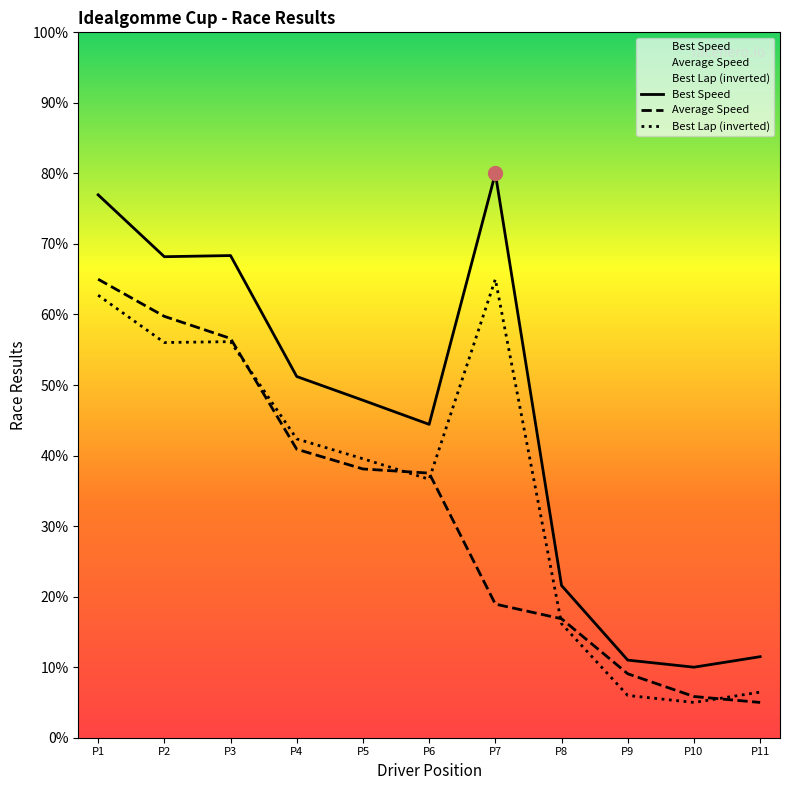

Which series has the largest total across all categories?

Best Speed